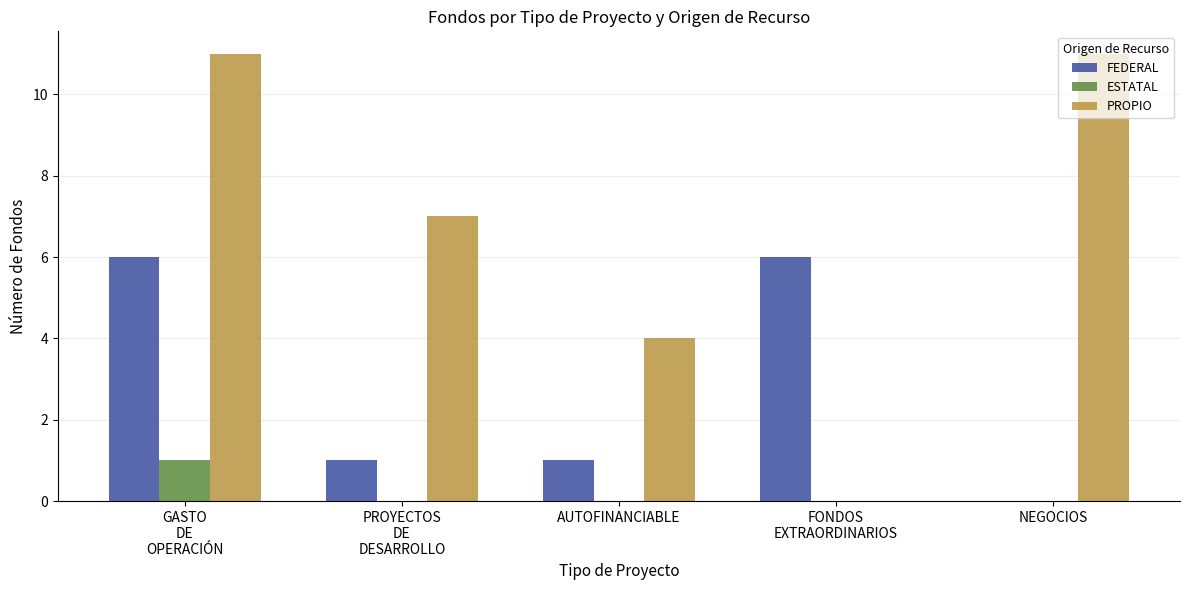

How many positive values does the FEDERAL series have?

4